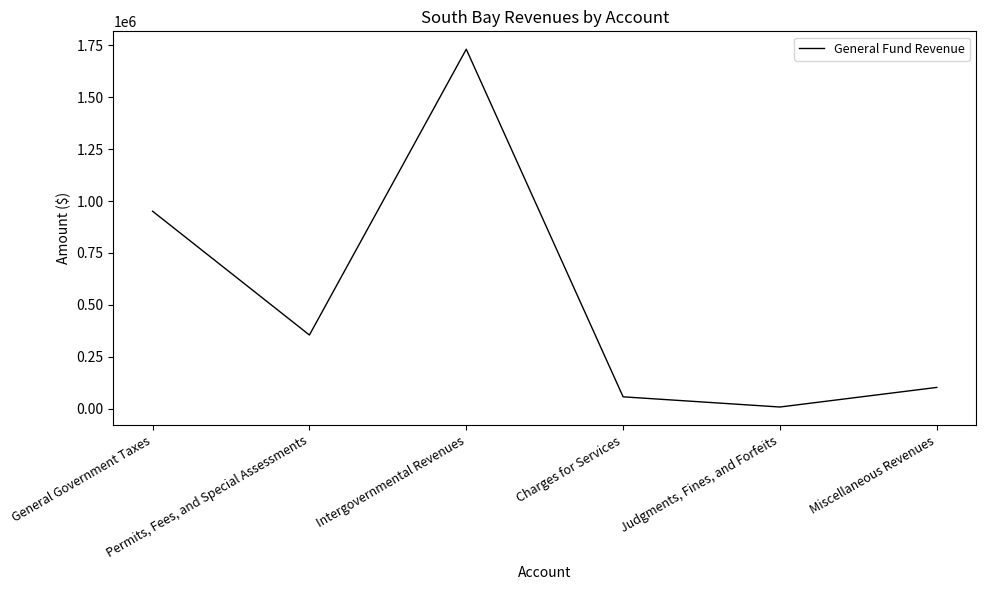

True or false: there are more than 2 points higher than both neighbors.

False